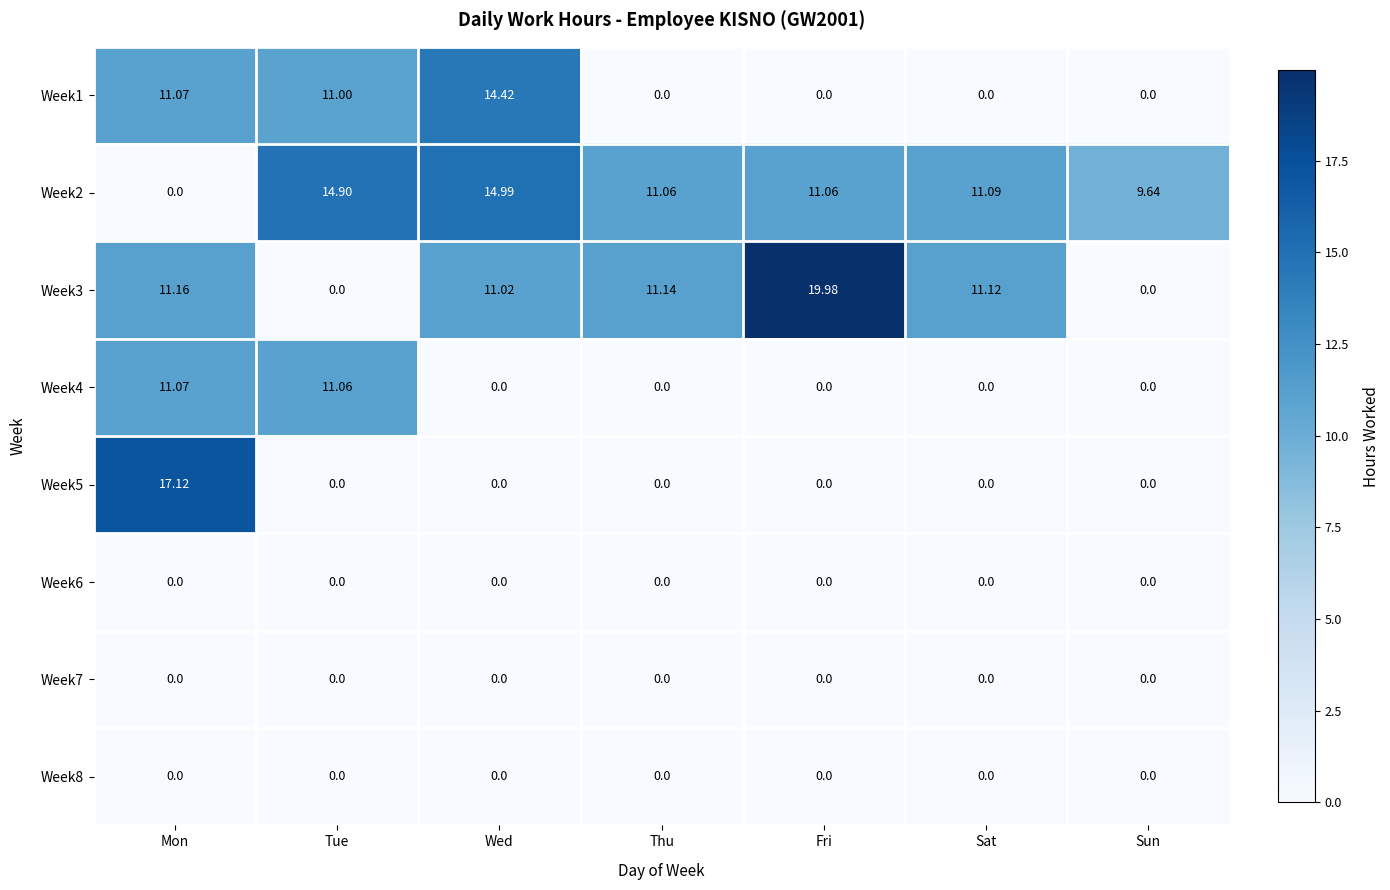

At which category does the chart reach its peak across all series?

Fri